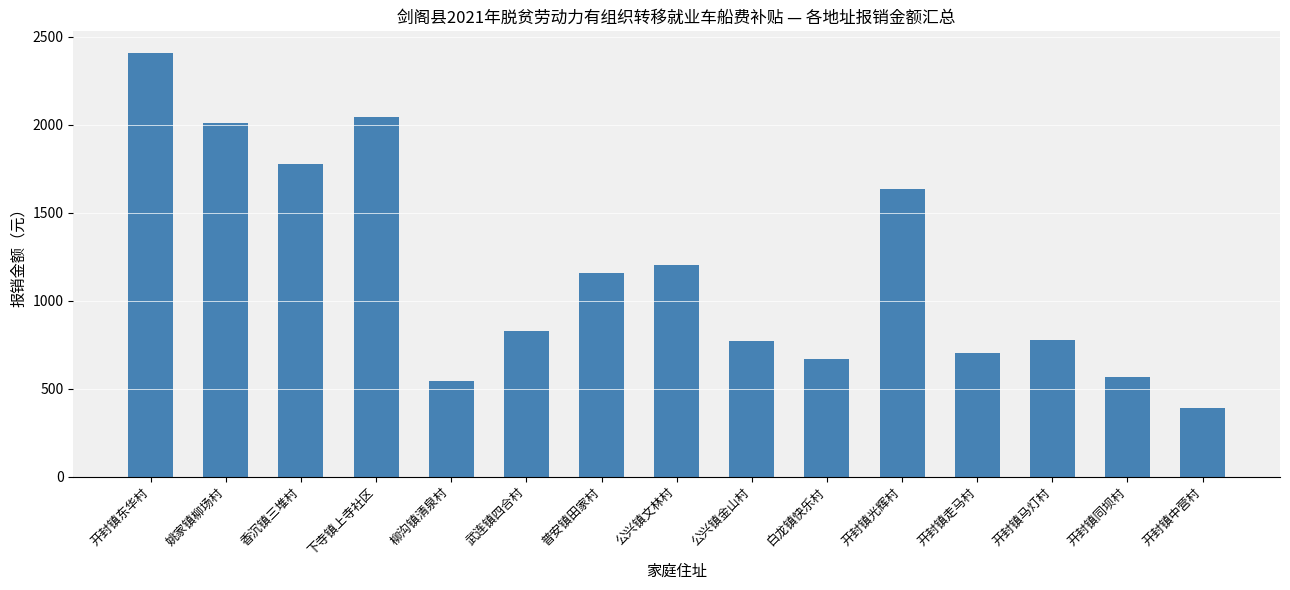

Which category has the lowest value across all series?

开封镇中营村